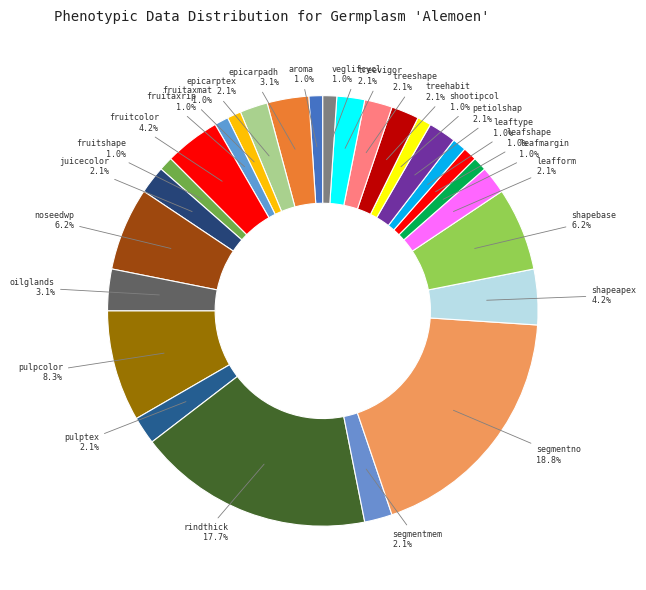

How many slices are in this pie chart?

27